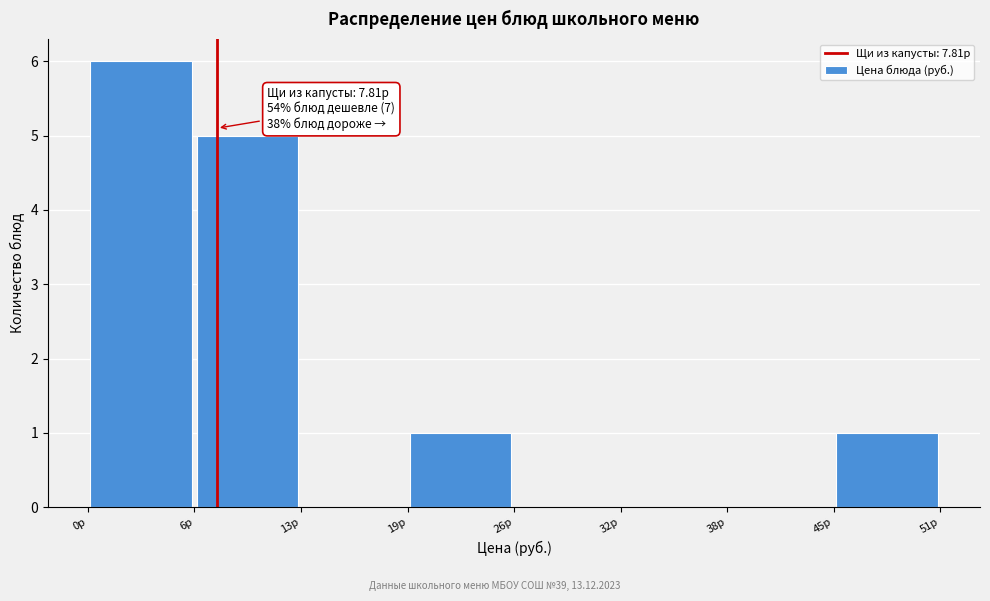

Which range on the x-axis has the tallest bar?

0 to 6